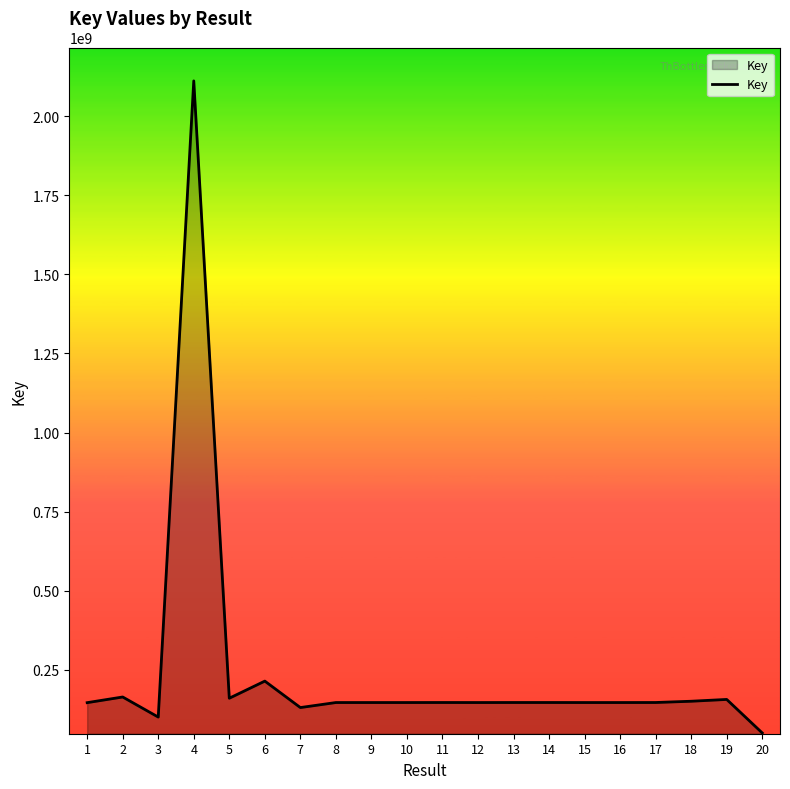

What is the greatest value displayed?

2112036261